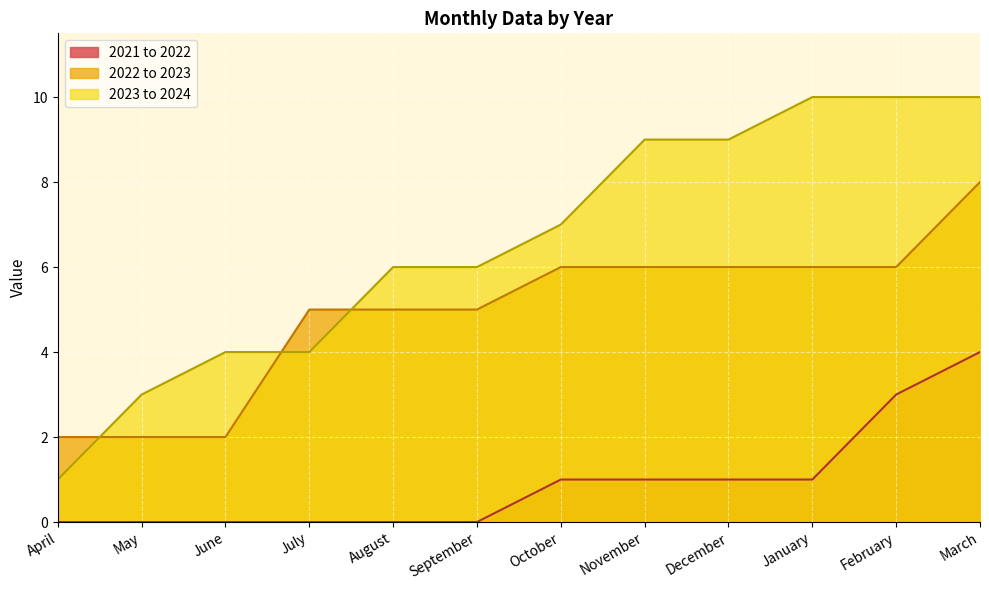

What position from the left is January?

10